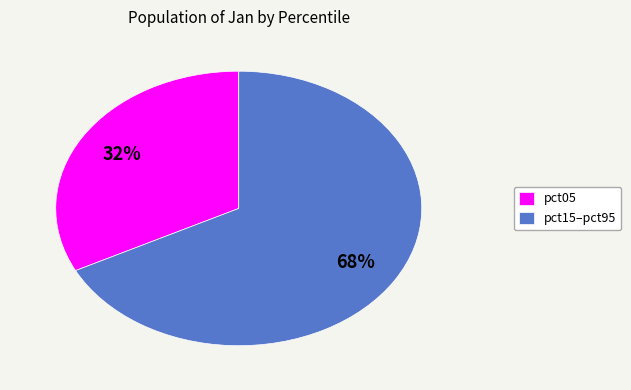

Count the number of slices in the pie.

2